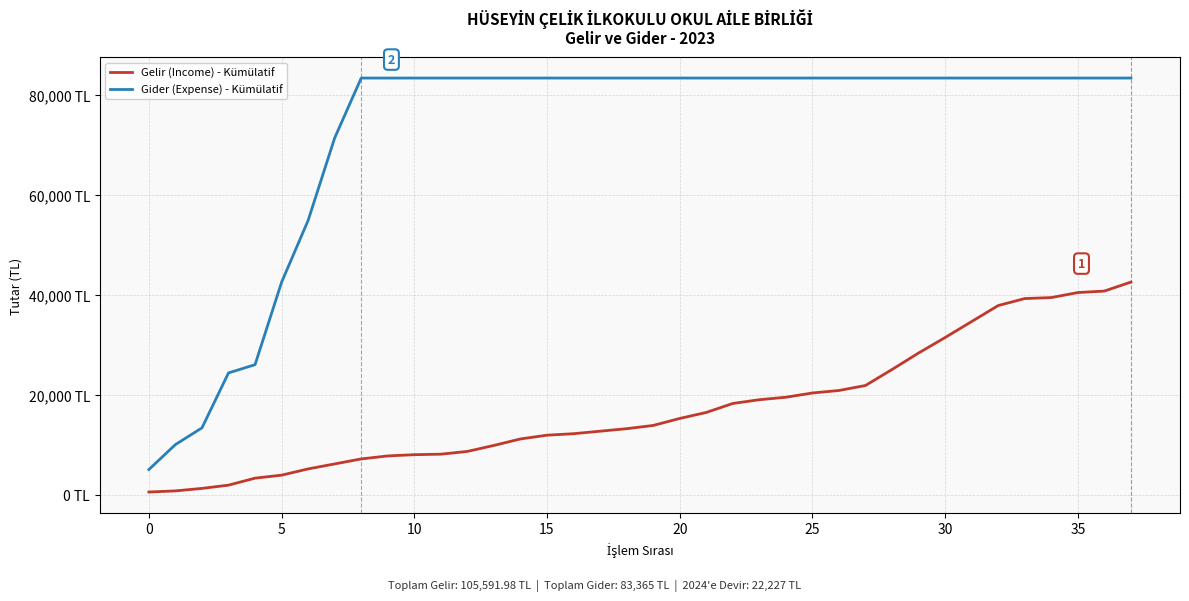

Which category has the highest value in the Gider (Expense) - Kümülatif series?

35